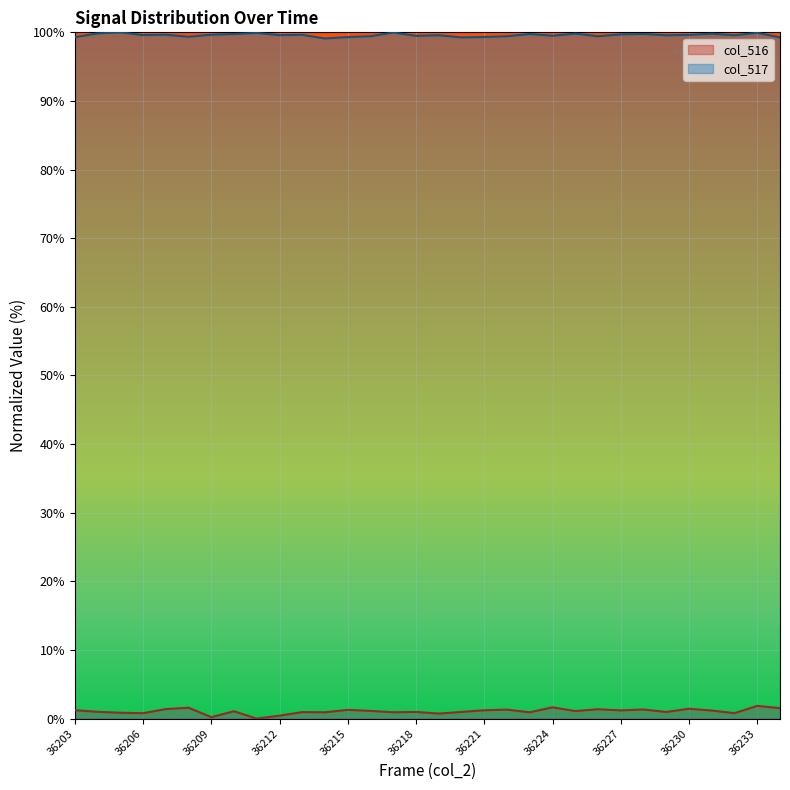

Rank the series by their maximum value, from lowest to highest.

col_516, col_517